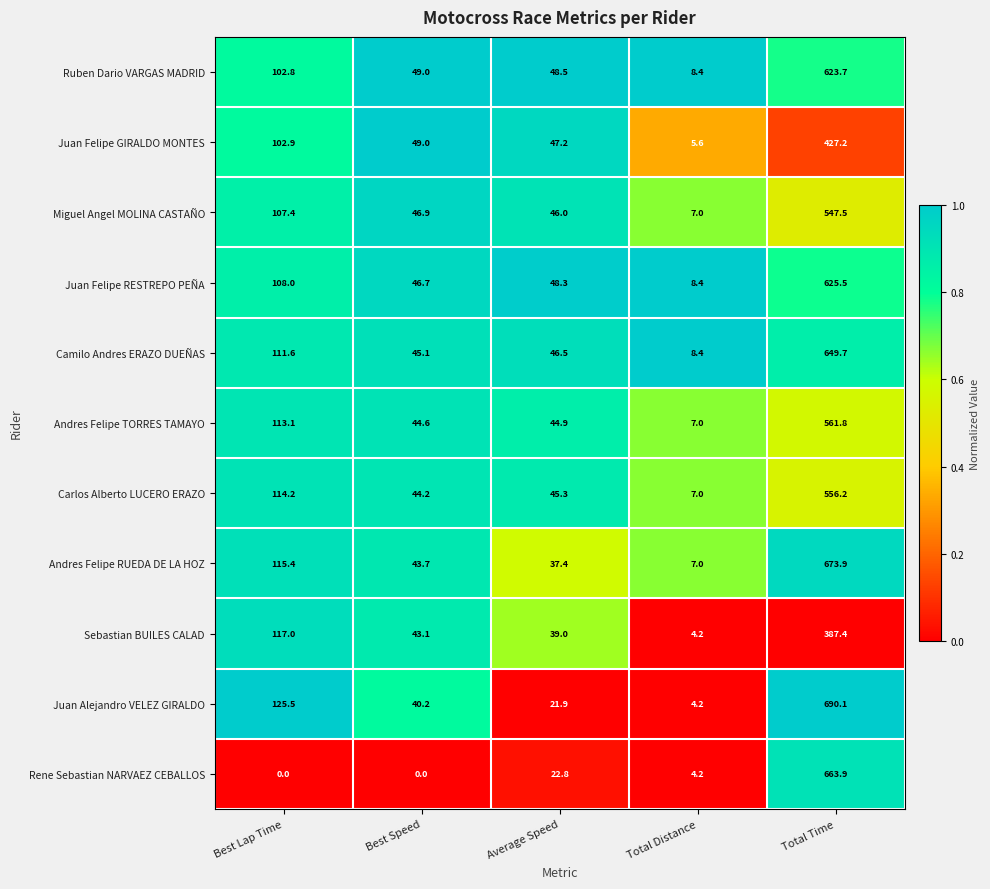

How many distinct data groups are displayed?

11